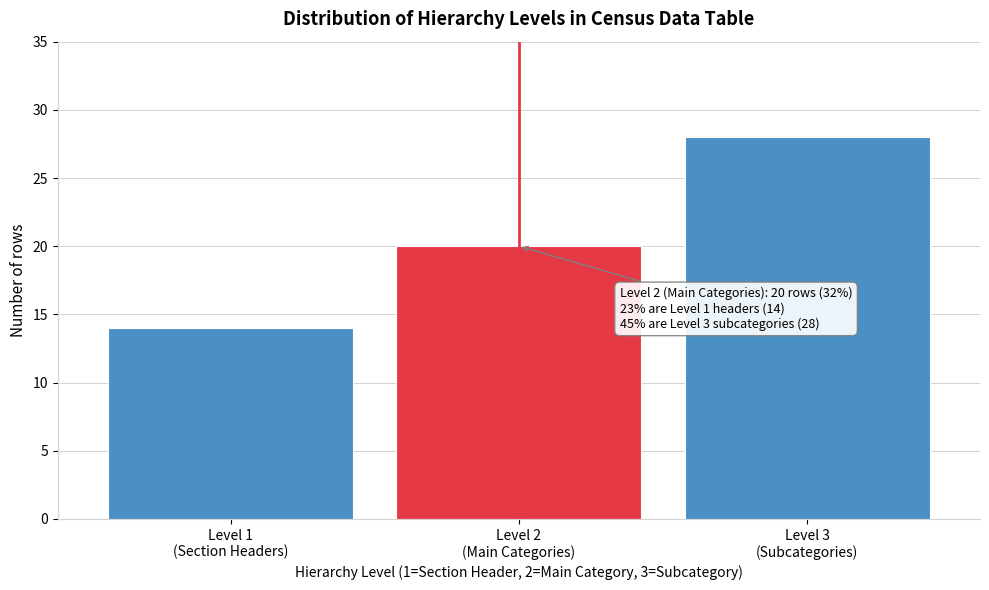

Reading left to right, list all the values displayed in this chart.

14	20	28